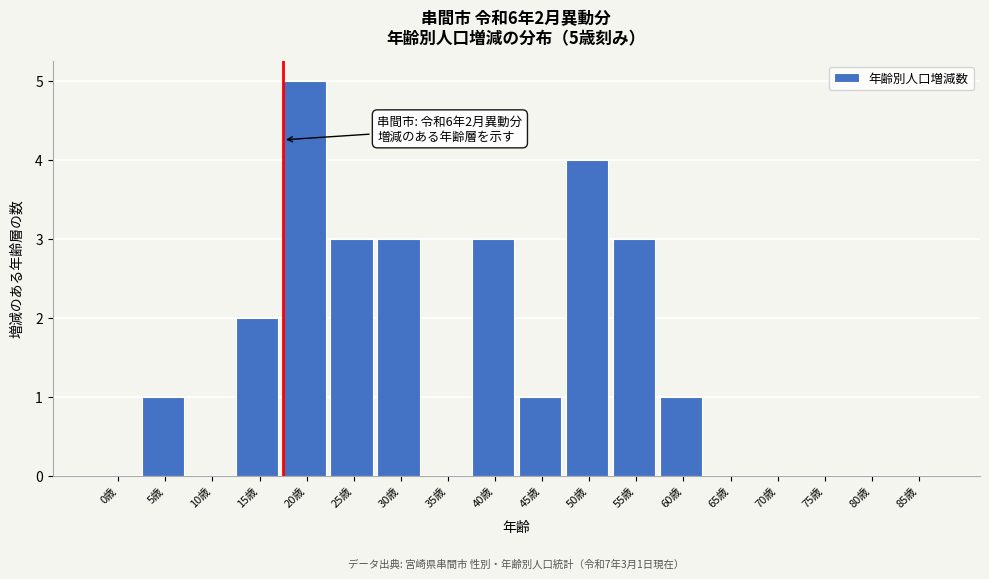

Reading left to right, transcribe all the data shown in this chart.

0歳=0	5歳=1	10歳=0	15歳=2	20歳=5	25歳=3	30歳=3	35歳=0	40歳=3	45歳=1	50歳=4	55歳=3	60歳=1	65歳=0	70歳=0	75歳=0	80歳=0	85歳=0